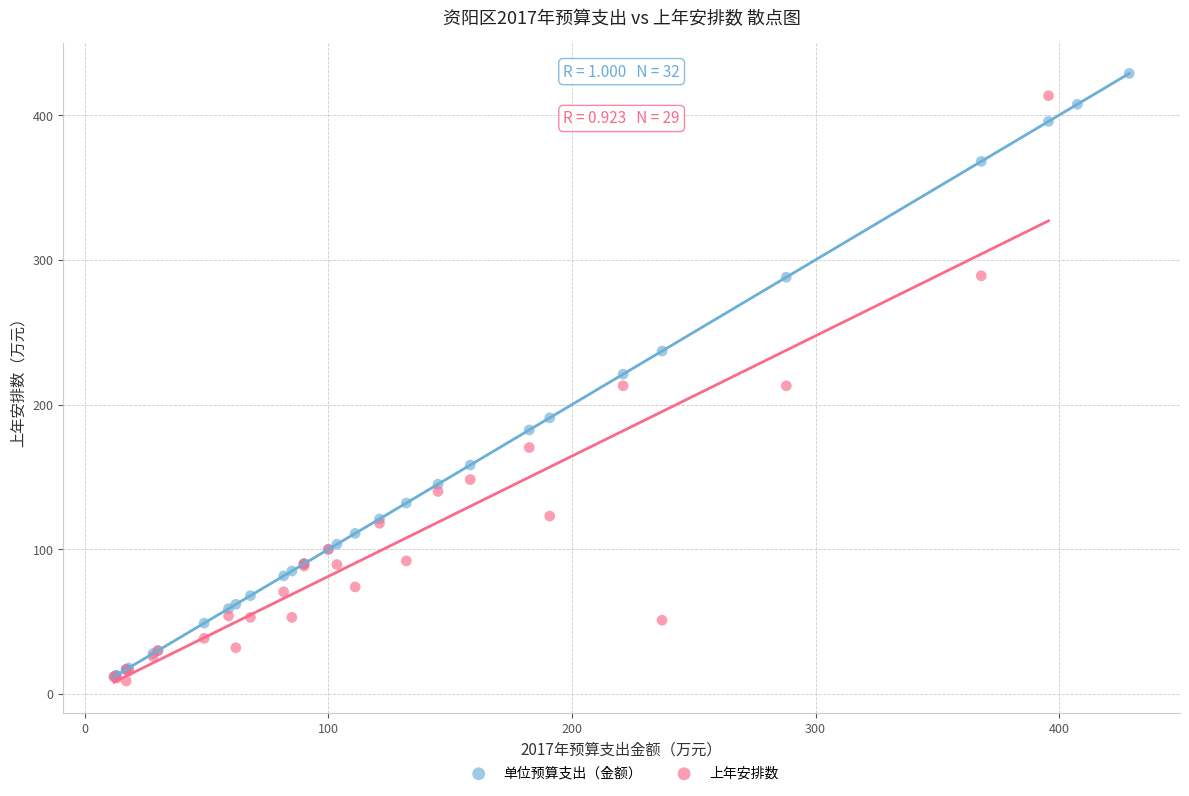

What are all the series names shown in the legend?

单位预算支出（金额）, 上年安排数